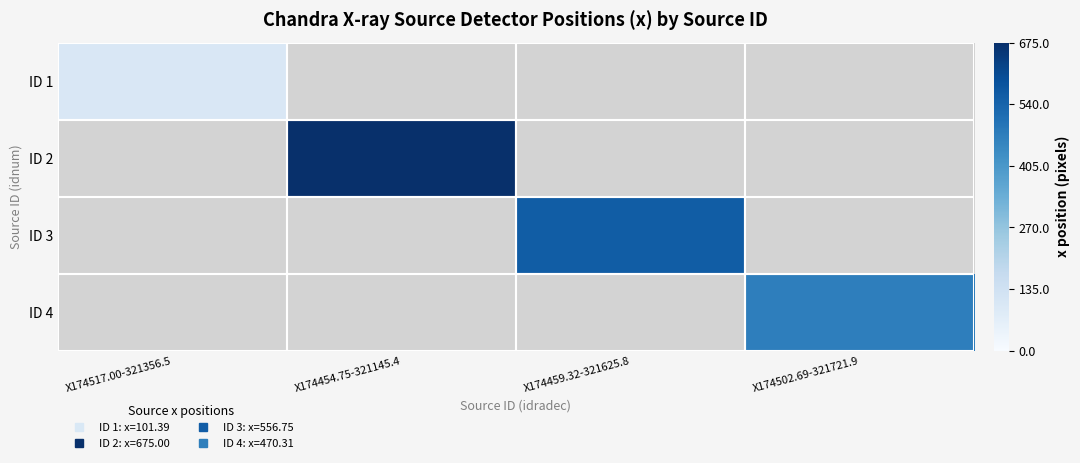

At which label does ID 2 reach its peak?

X174517.00-321356.5